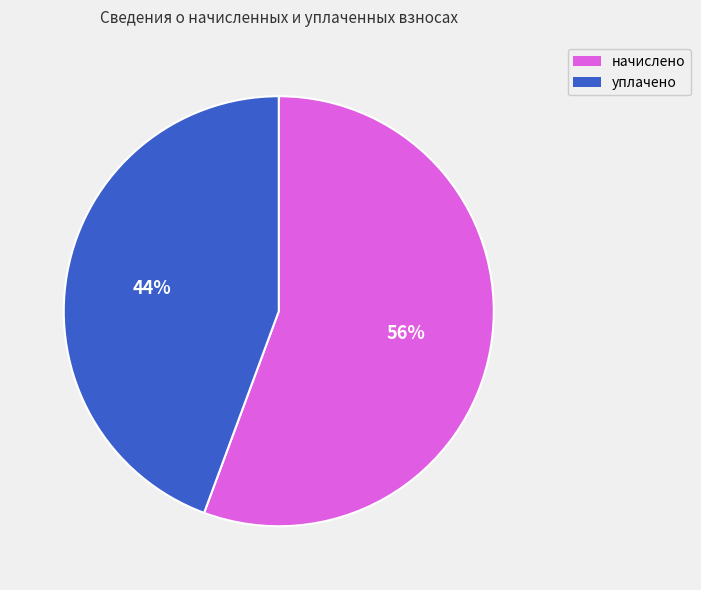

Is there a majority slice in this chart?

Yes